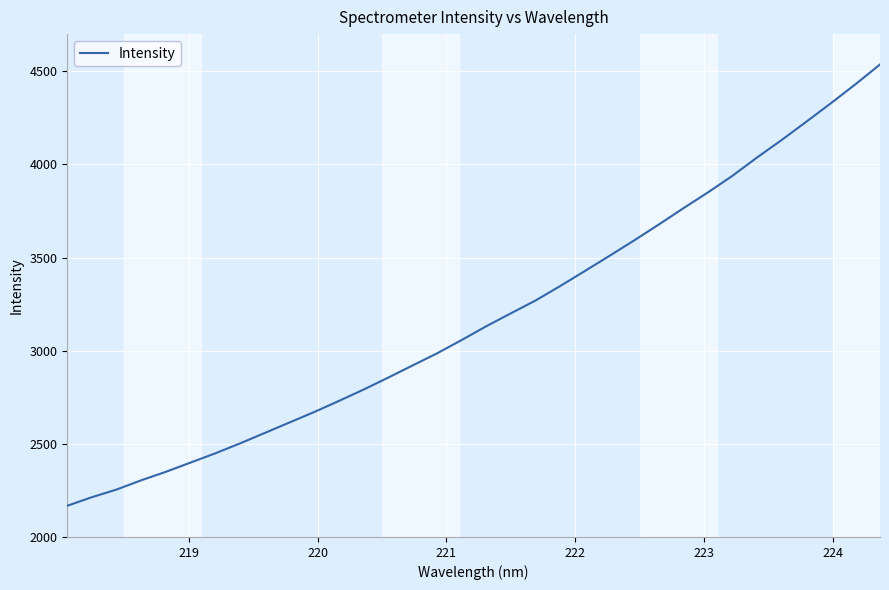

True or false: there are more than 0 points higher than both neighbors.

False